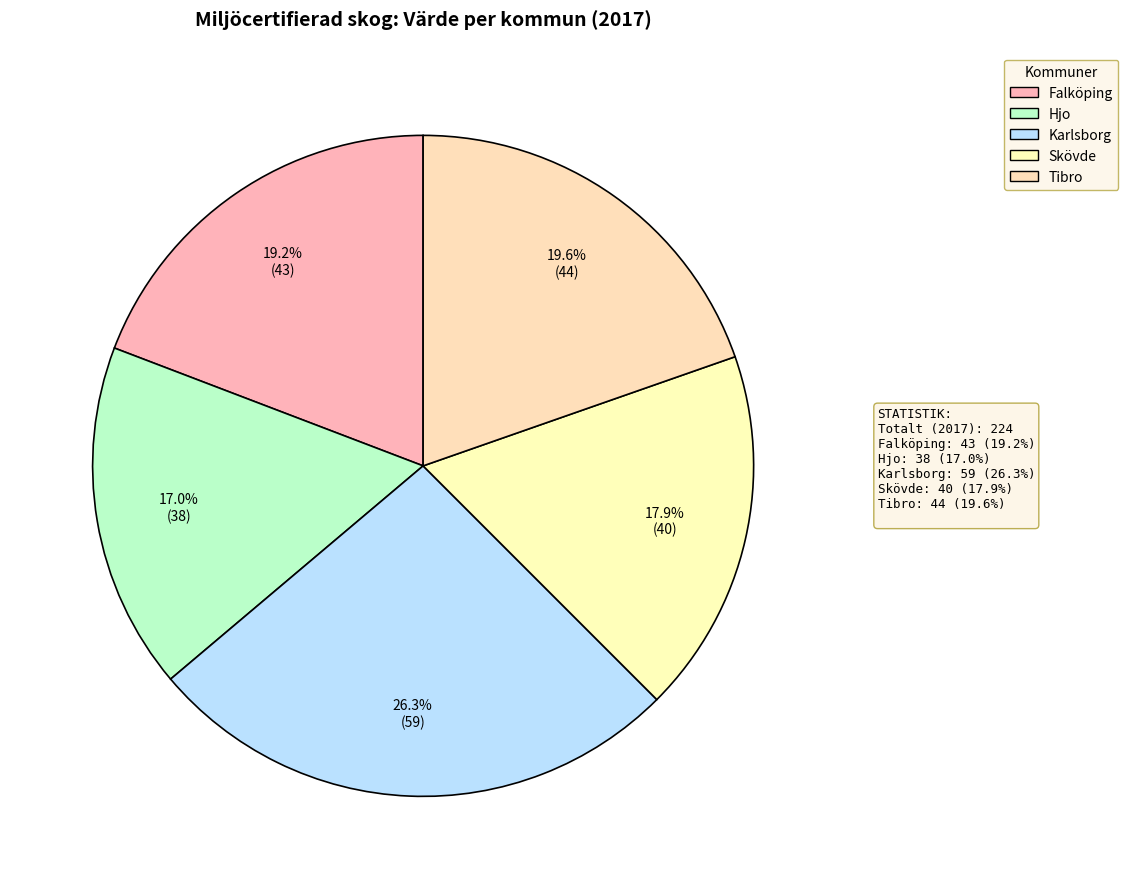

True or false: Skövde accounts for 18% of the total.

True